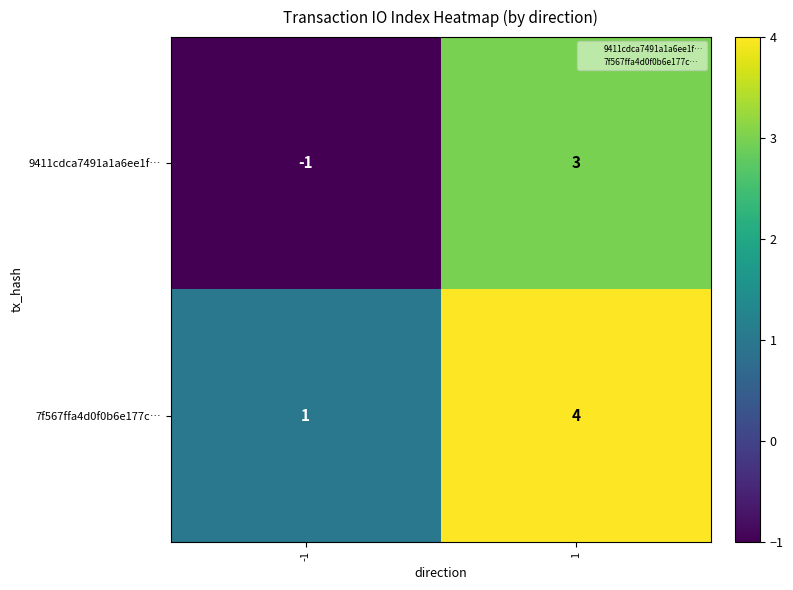

What value does the 9411cdca7491a1a6ee1f… series have at 1?

3